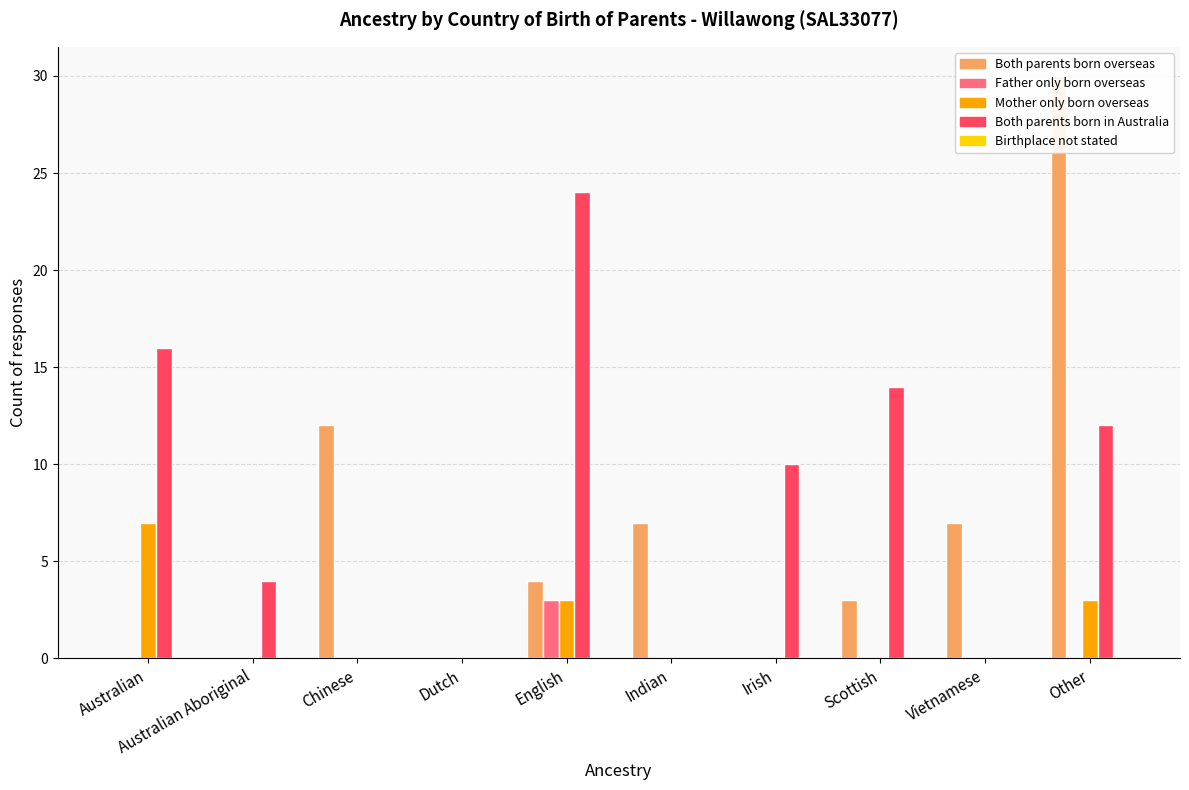

List the labels in order of Both parents born overseas value, smallest first.

Australian, Australian Aboriginal, Dutch, Irish, Scottish, English, Indian, Vietnamese, Chinese, Other